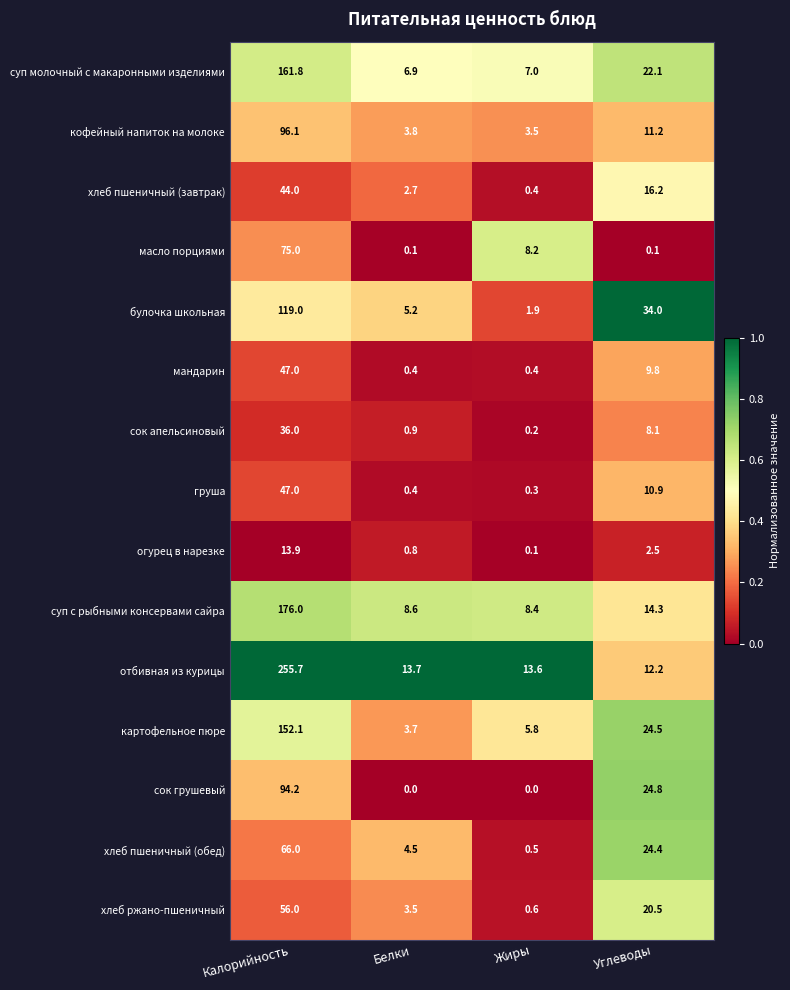

The хлеб ржано-пшеничный series shows 0.6 at Жиры. True or false?

True